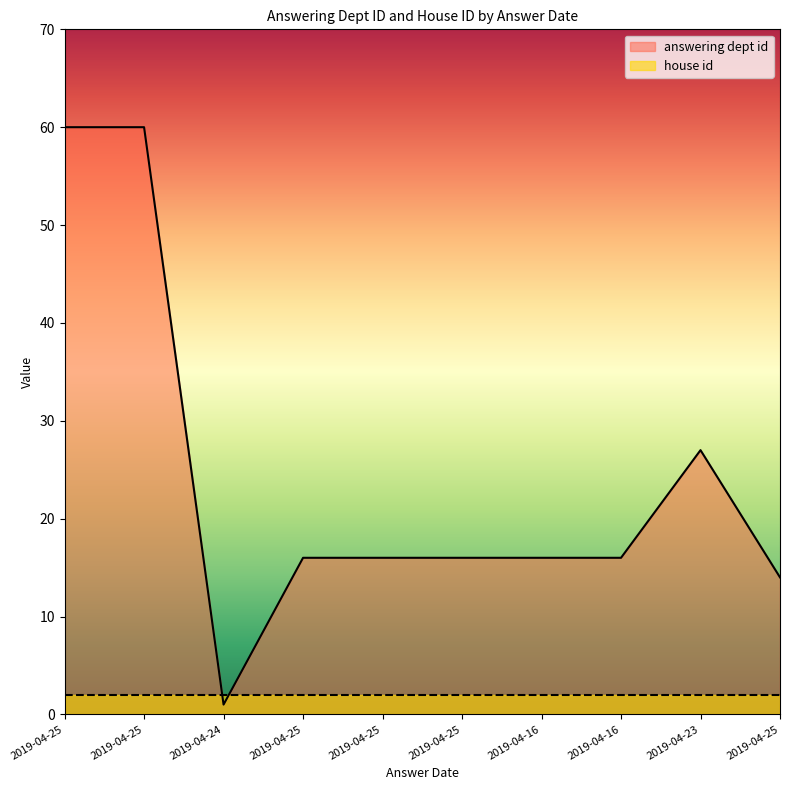

Reading left to right, list all the values displayed in this chart.

60	60	1	16	16	16	16	16	27	14